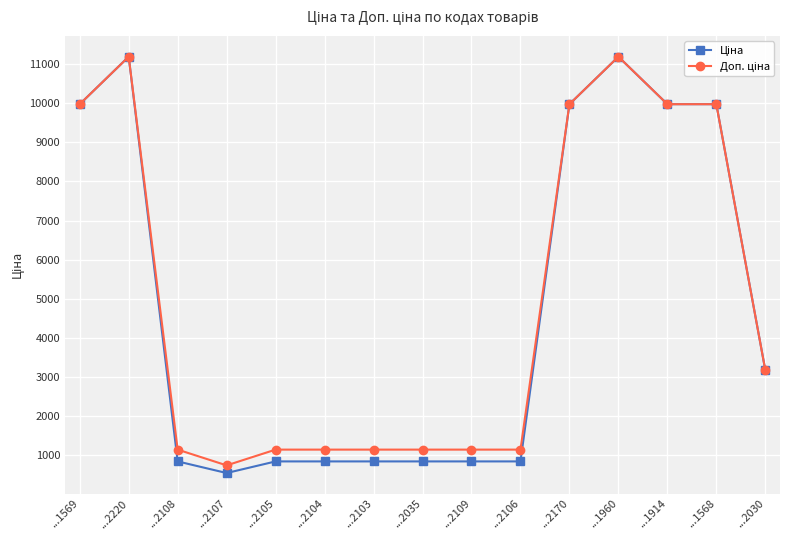

At how many categories does at least one series exceed 2167?

7